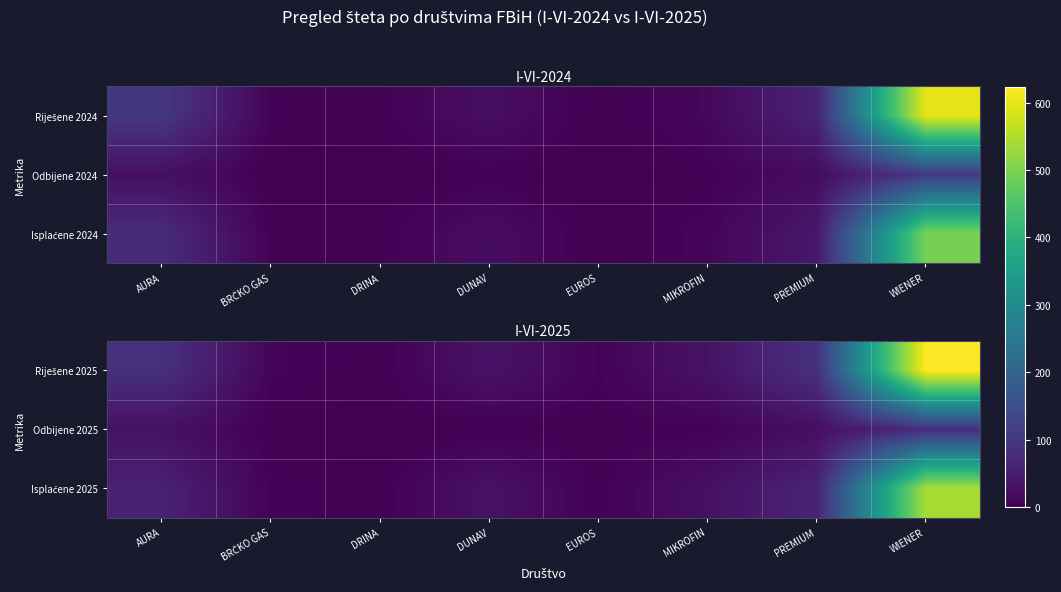

What is the sum of the Odbijene 2025 values at WIENER and BRČKO GAS?

83